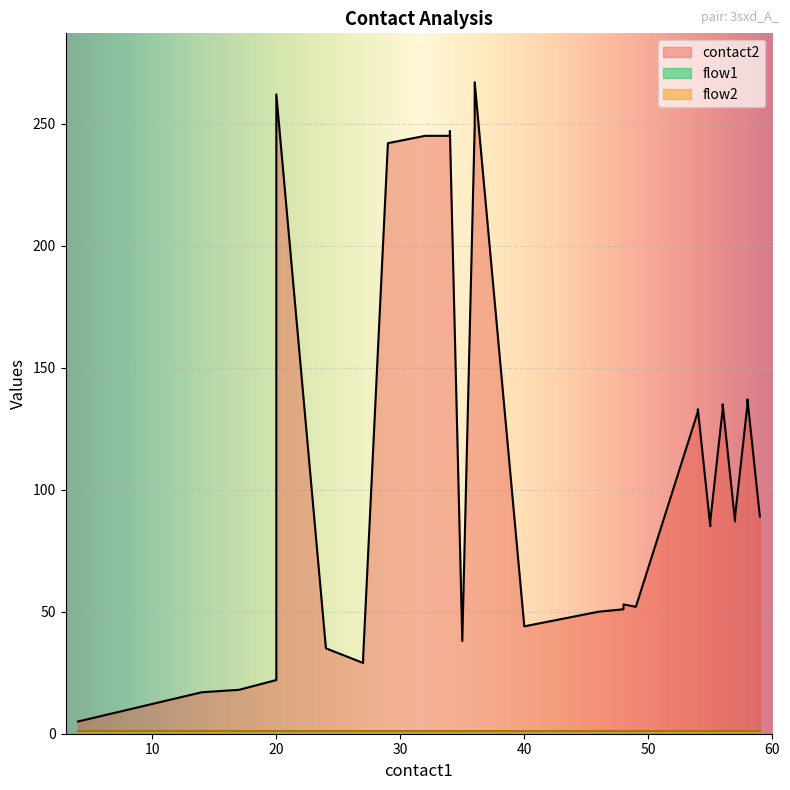

Reading right to left, what are all the values shown in this chart?

contact2: 89	137	136	135	89	87	135	133	87	85	133	132	52	53	51	50	49	48	47	46	45	44	267	249	38	247	245	245	242	31	30	29	33	35	262	36	22	18	17	5
flow1: 1	1	1	1	1	1	1	1	1	1	1	1	1	1	1	1	1	1	1	1	1	1	1	1	1	1	1	1	1	1	1	1	1	1	1	1	1	1	1	1
flow2: 1	1	1	1	1	1	1	1	1	1	1	1	1	1	1	1	1	1	1	1	1	1	1	1	1	1	1	1	1	1	1	1	1	1	1	1	1	1	1	1